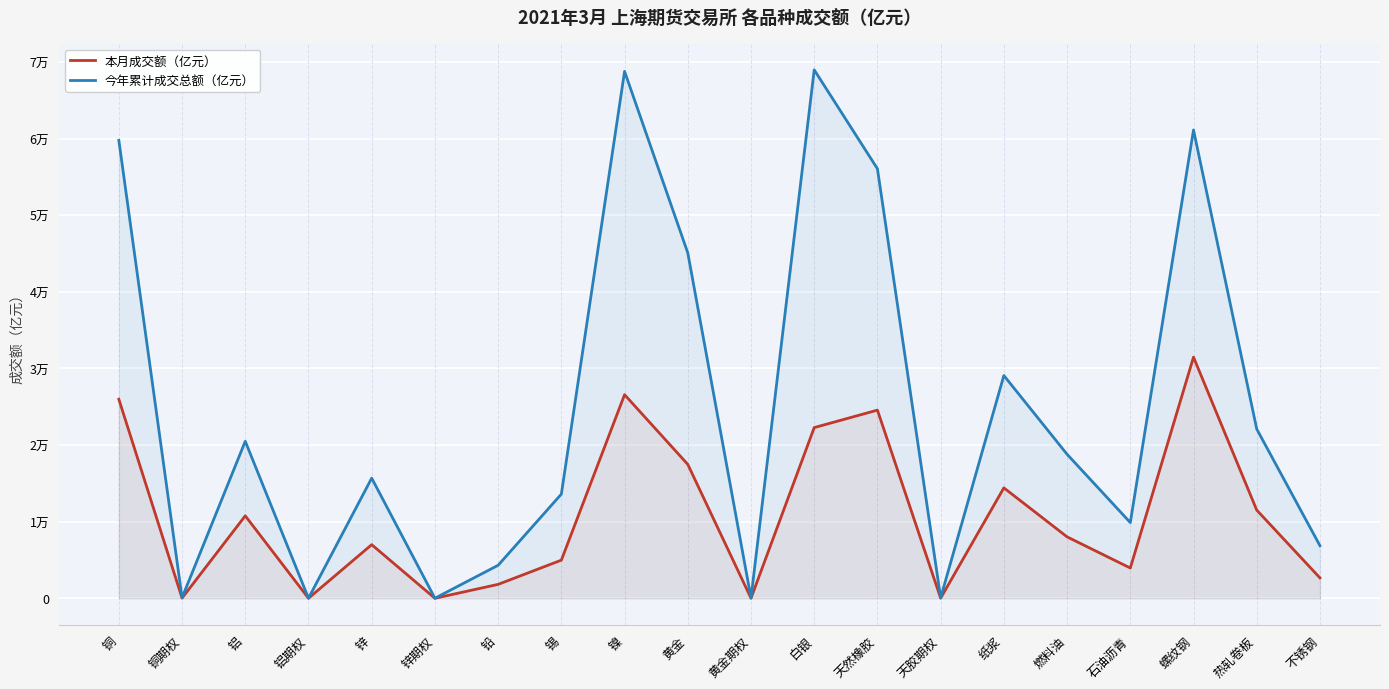

Where is the first local minimum for 今年累计成交总额（亿元）?

铜期权